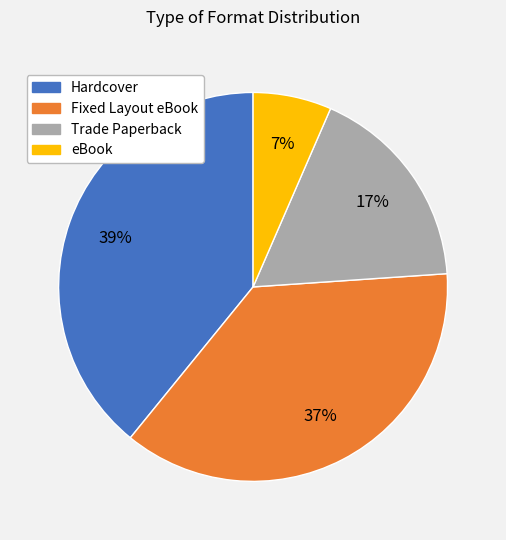

Which slice is the largest?

Hardcover